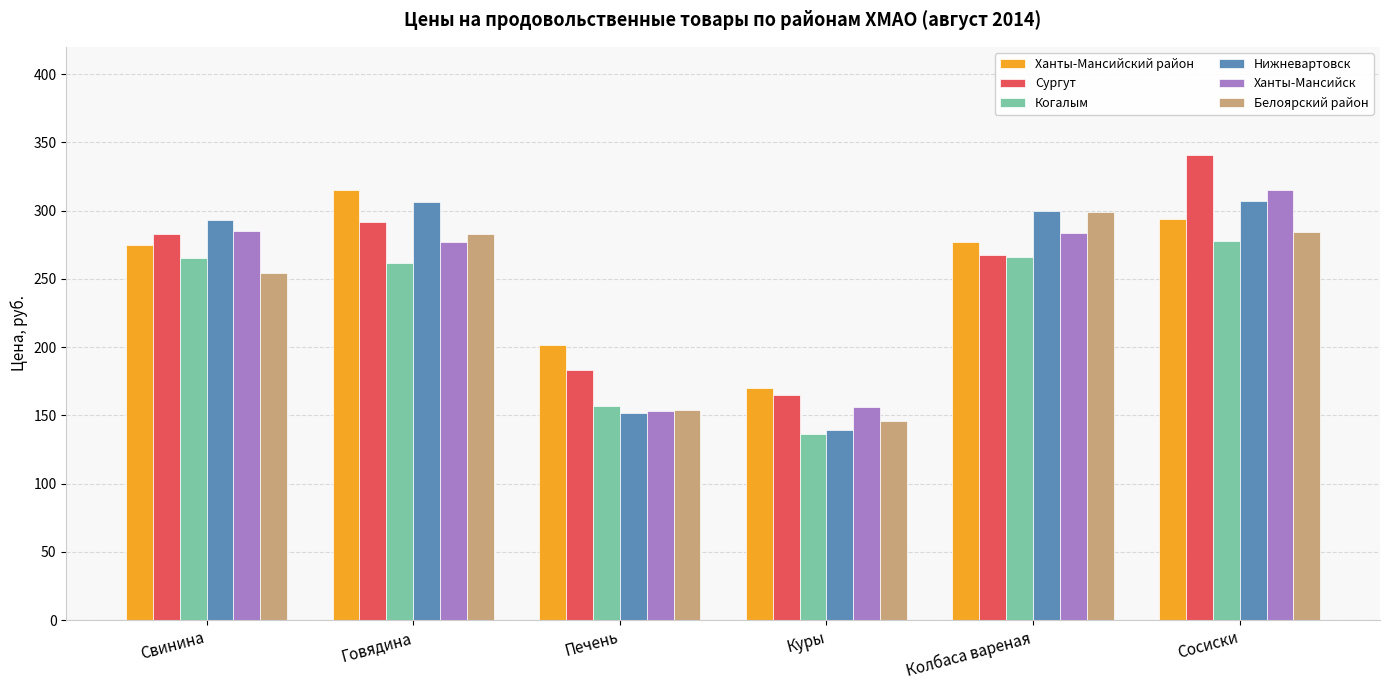

Between Колбаса вареная and Сосиски, which series saw the biggest shift?

Сургут